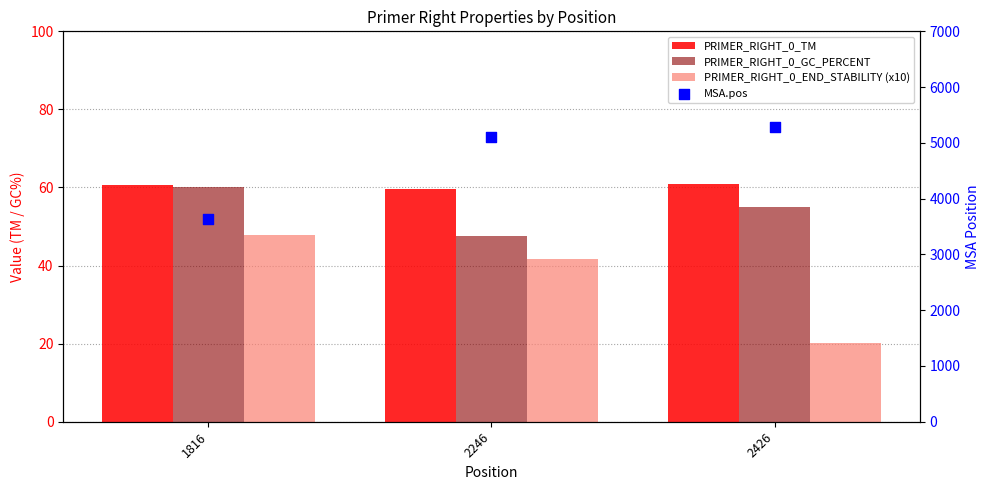

At which category is the sum across all series the highest?

2426